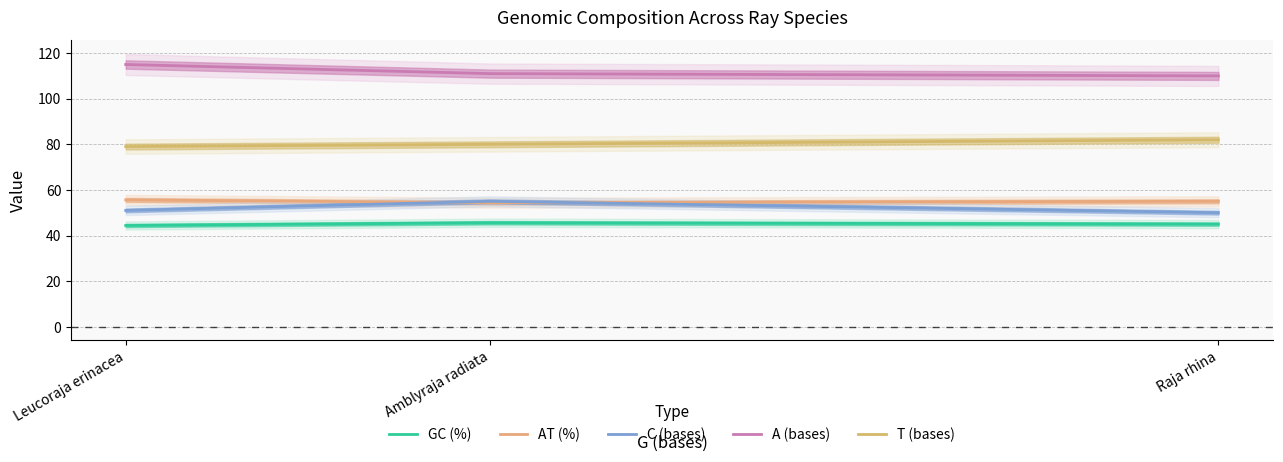

What is the difference between the C (bases) values at Amblyraja radiata and Raja rhina?

5.0